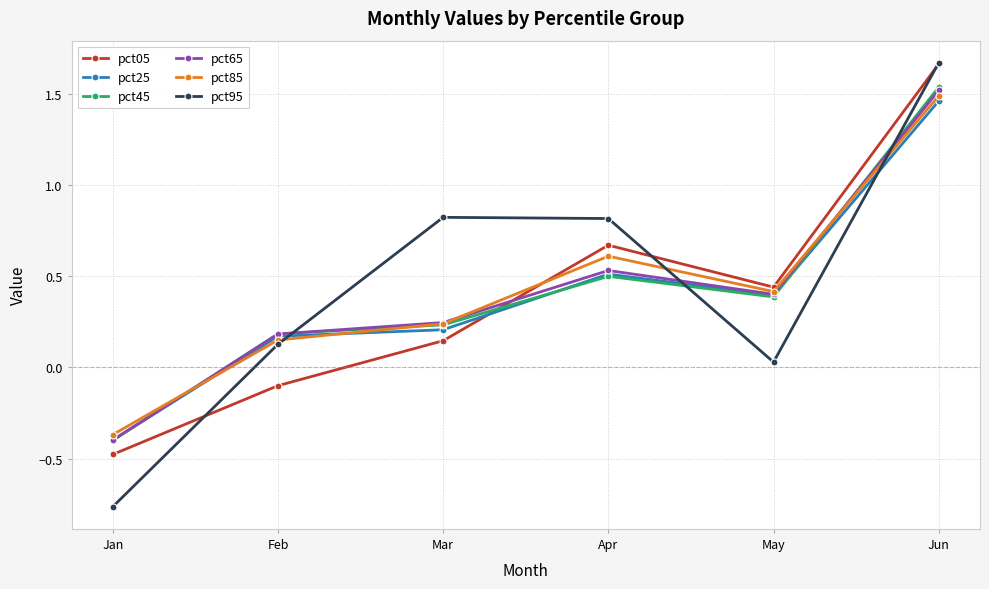

Where is the first local minimum for pct95?

May